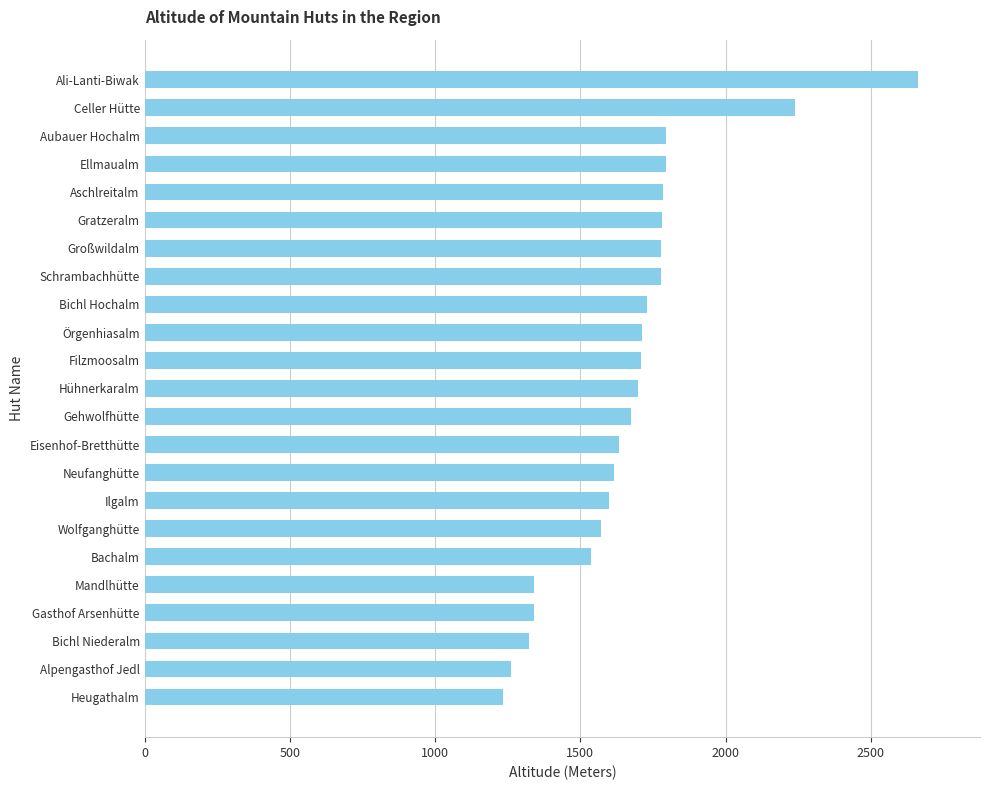

What is the ratio of the value at Bichl Hochalm to the value at Ellmaualm?

1.0